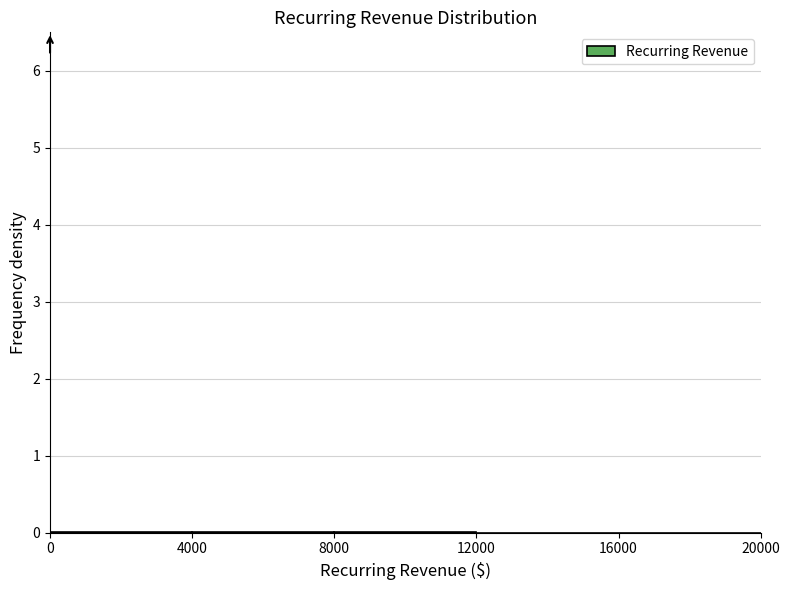

Reading left to right, list every bar in this chart as the range it spans on the x-axis followed by its height. The values are not printed on the chart, so give them approximately, as read against the axis.

0 to 4000: under 0.1
4000 to 8000: under 0.1
8000 to 12000: under 0.1
12000 to 16000: 0
16000 to 20000: under 0.1